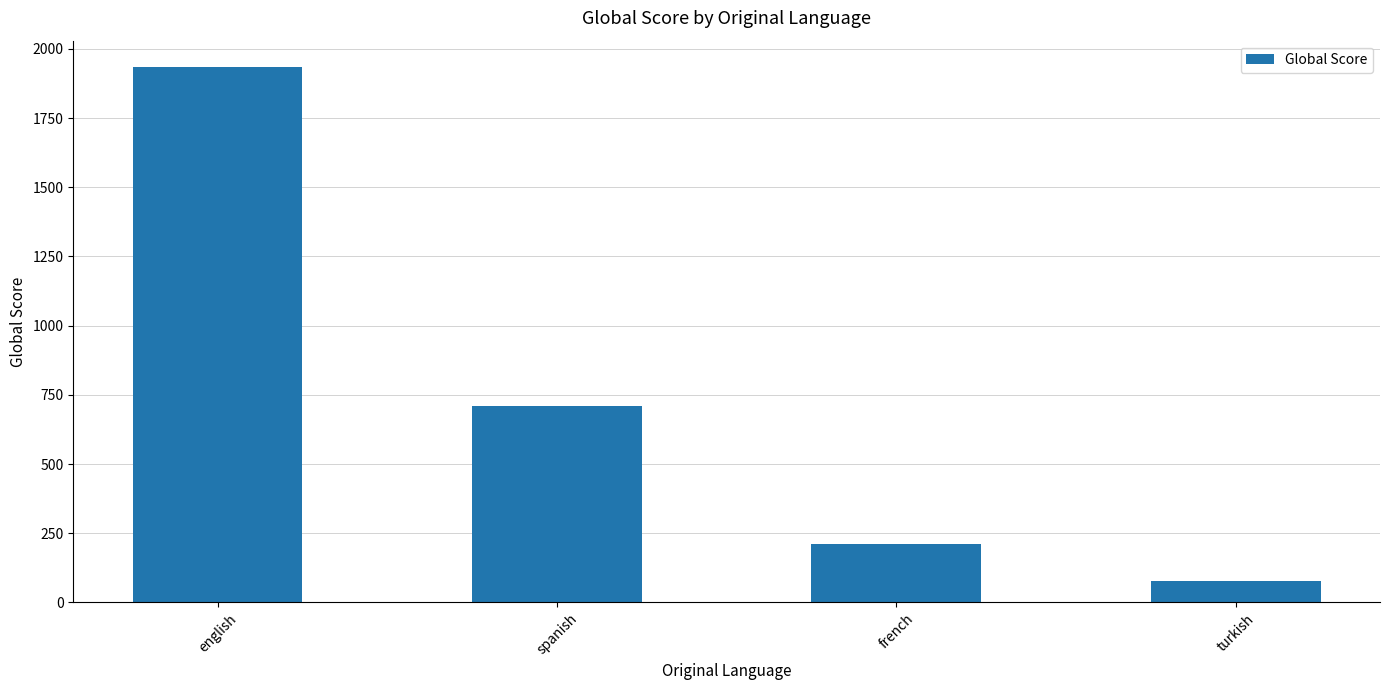

Which category has the lowest value across all series?

turkish